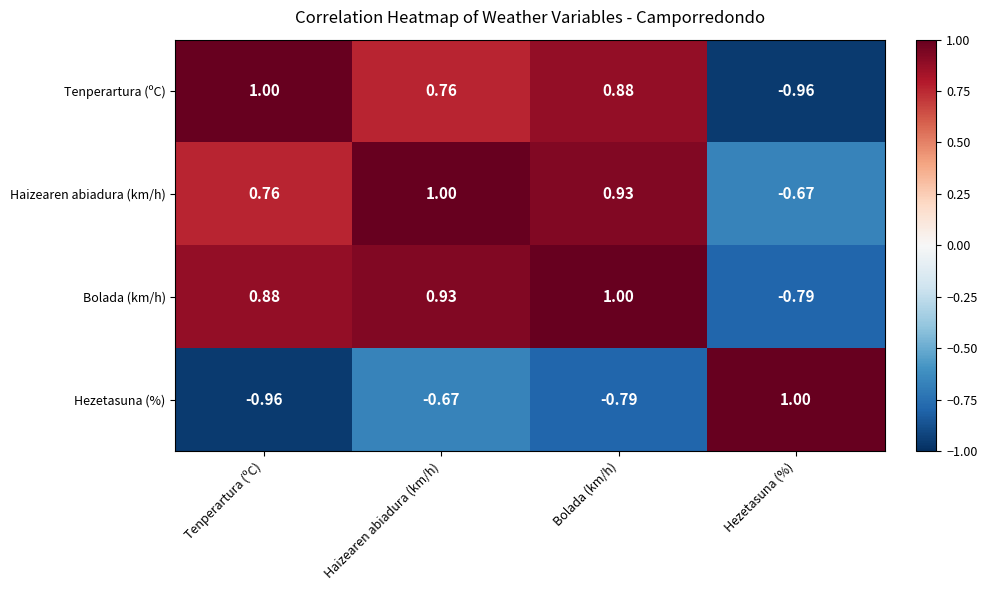

Where is Hezetasuna (%) nearest to the value 0?

Haizearen abiadura (km/h)